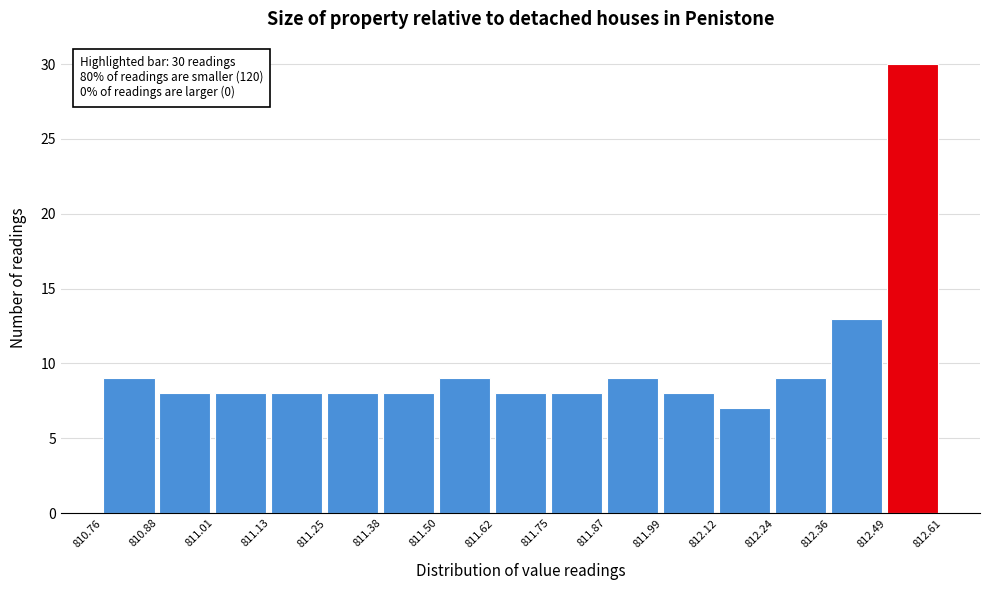

Which range on the x-axis has the tallest bar?

812.49 to 812.61